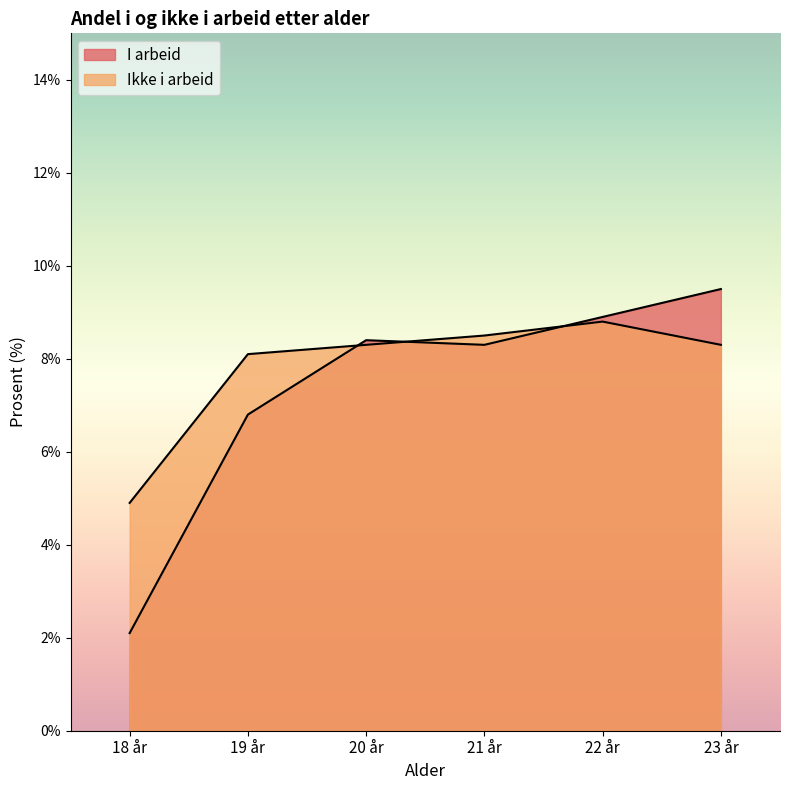

The Ikke i arbeid series shows 8.5 at 21 år. True or false?

True